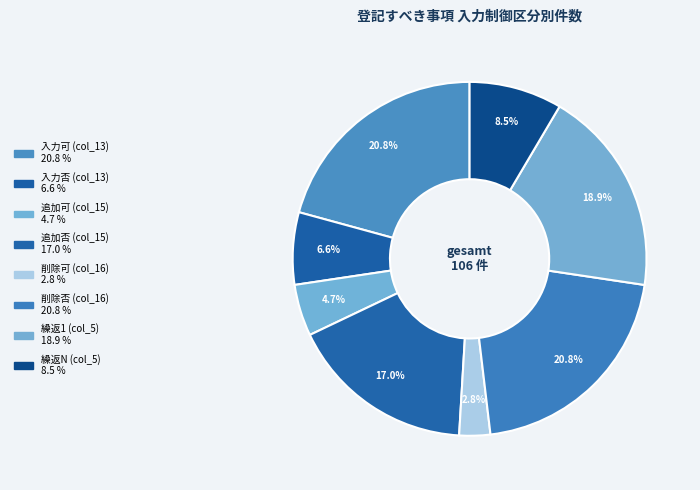

How many segments does this pie chart have?

8